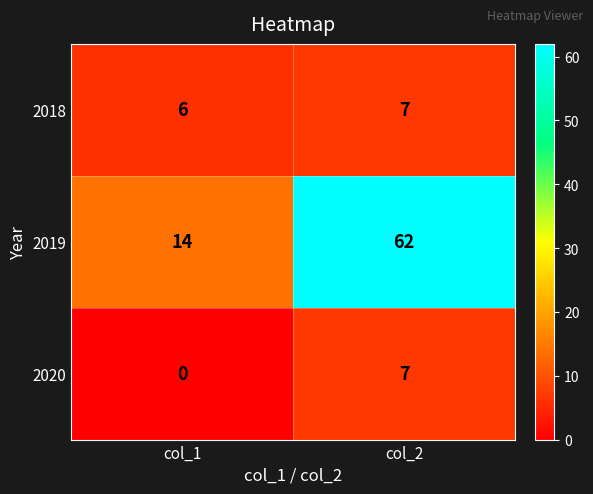

At which label is 2019 closest to 38?

col_1